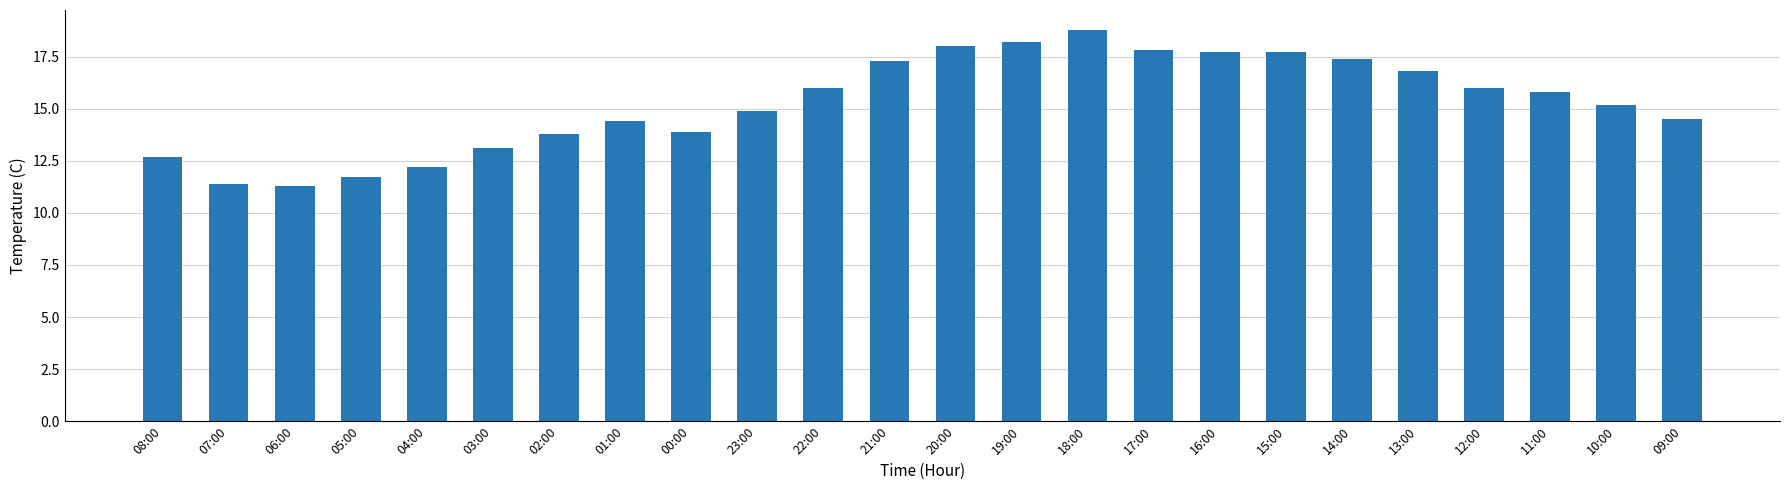

At which label does the data first exceed 15?

22:00